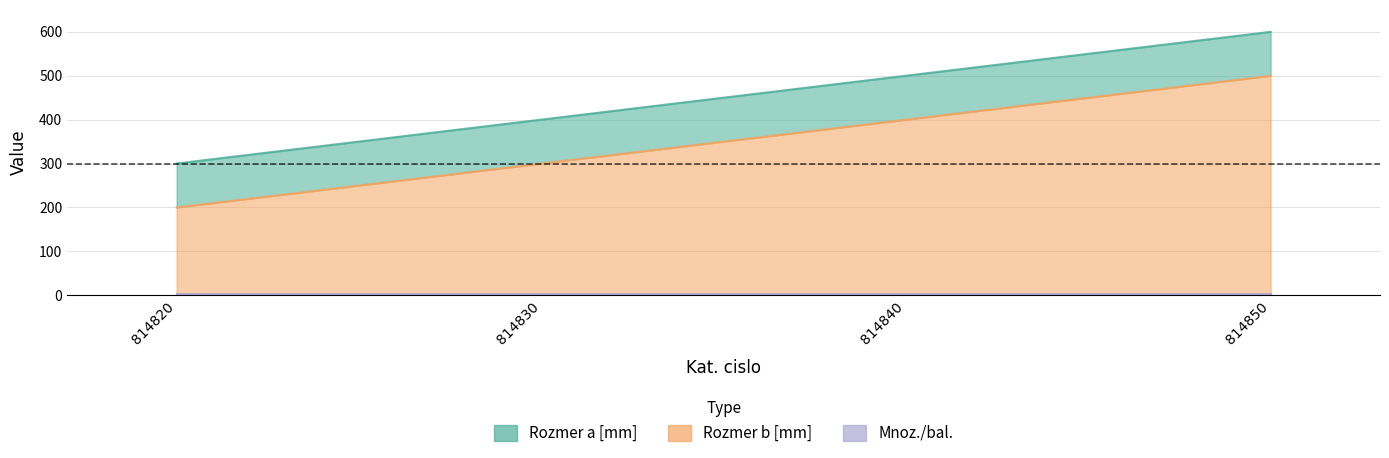

True or false: Rozmer b [mm] has more than 1 points higher than both neighbors.

False